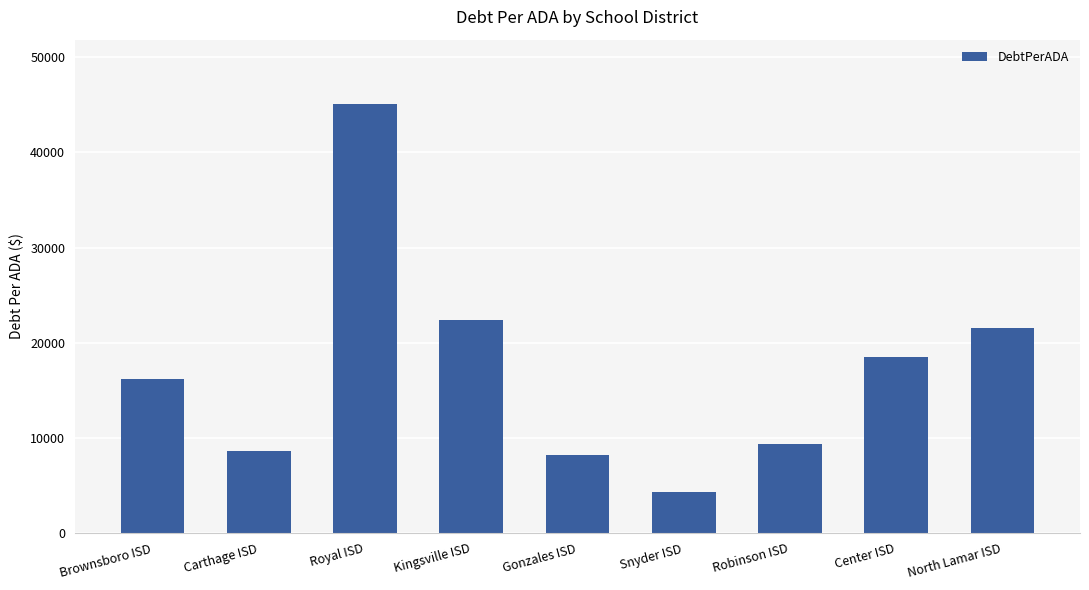

At which category does the chart reach its peak across all series?

Royal ISD